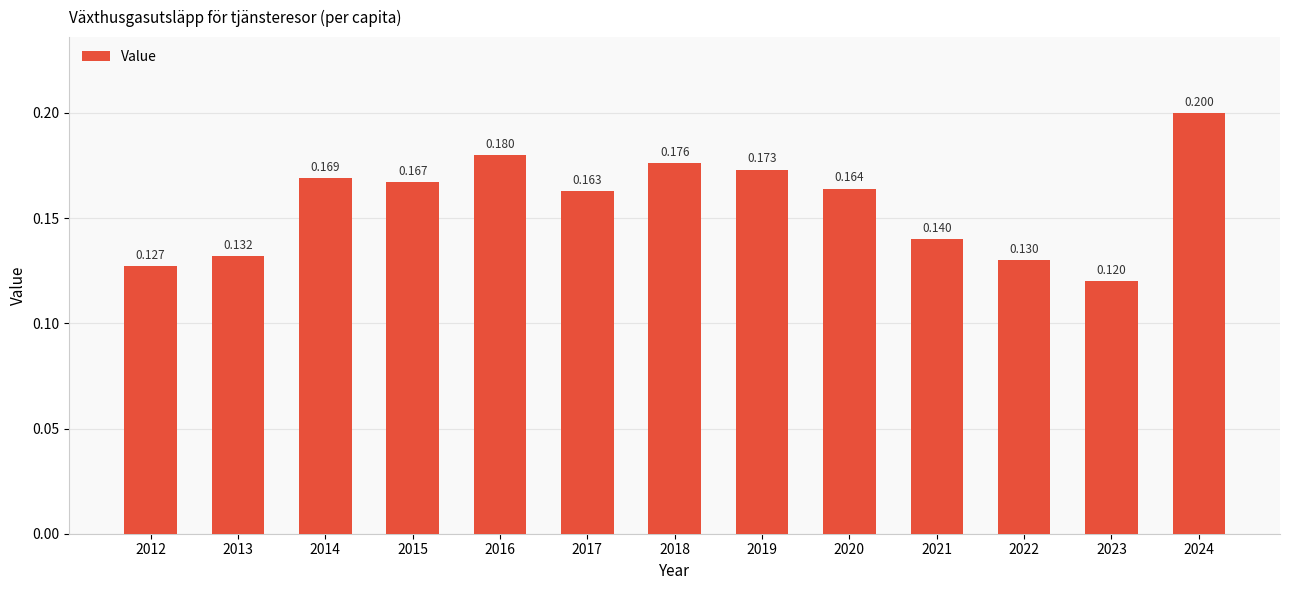

How many data points does each series have?

13